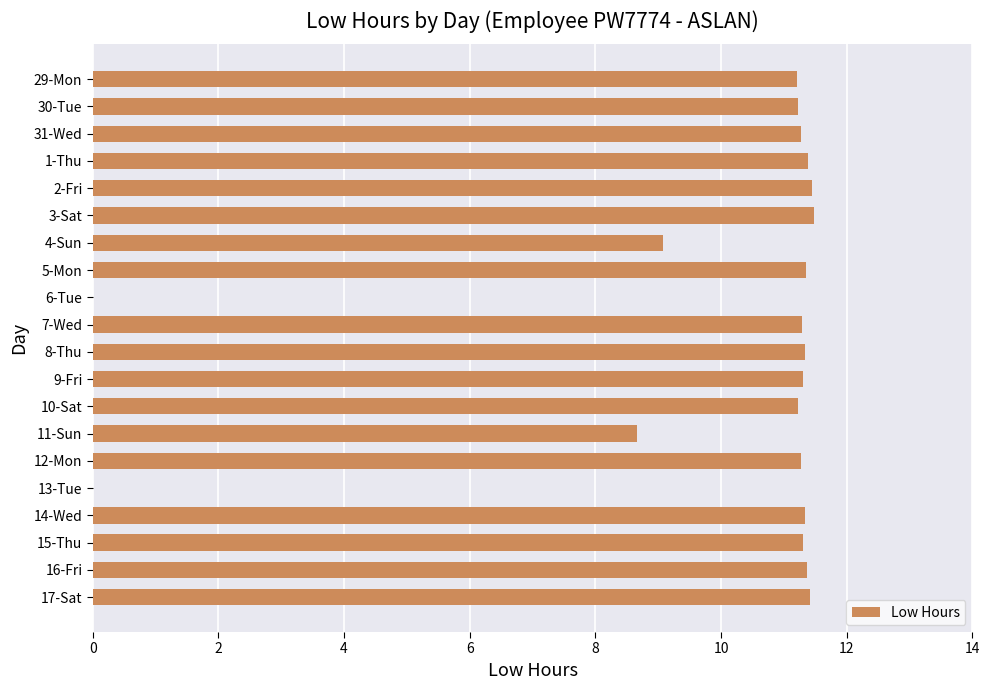

What is the sum of the values at 6-Tue and 17-Sat?

11.4